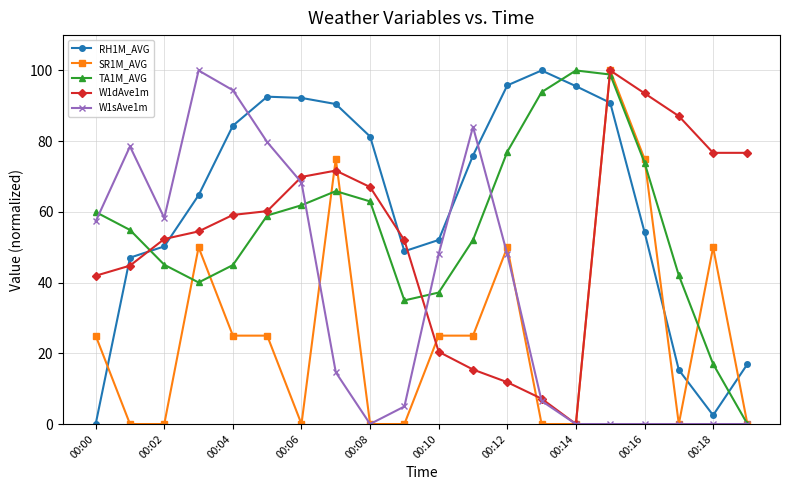

Does the chart have visible grid lines?

Yes